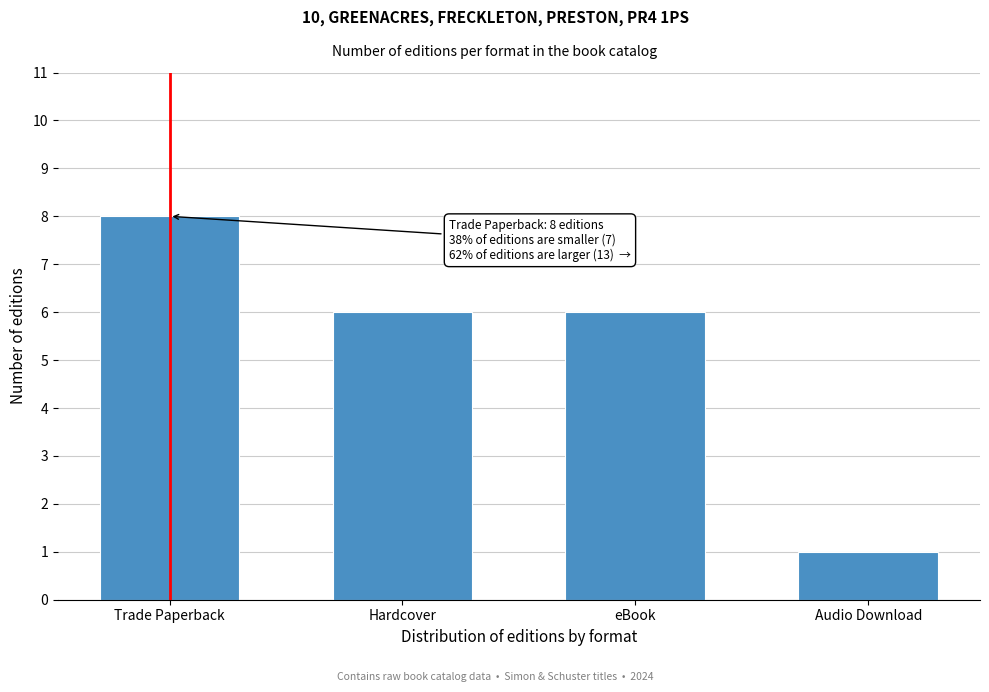

Reading right to left, list all the values displayed in this chart.

1	6	6	8